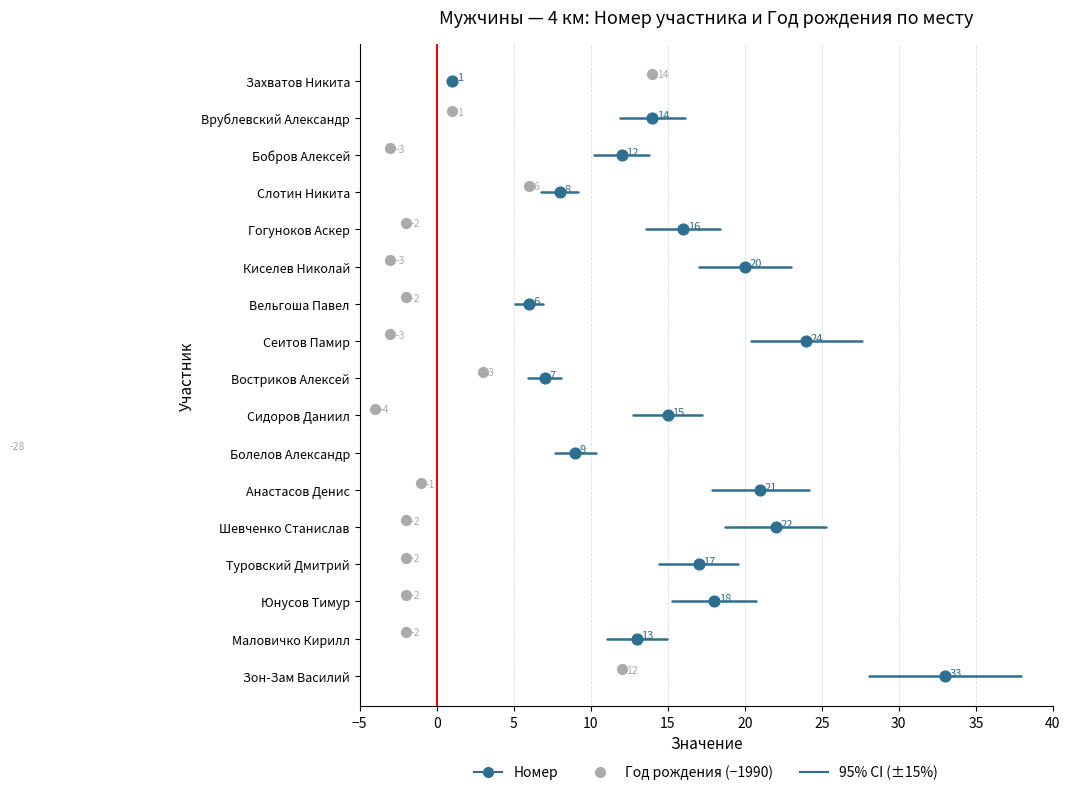

Which series contains the lowest Y value?

Год рождения (−1990)